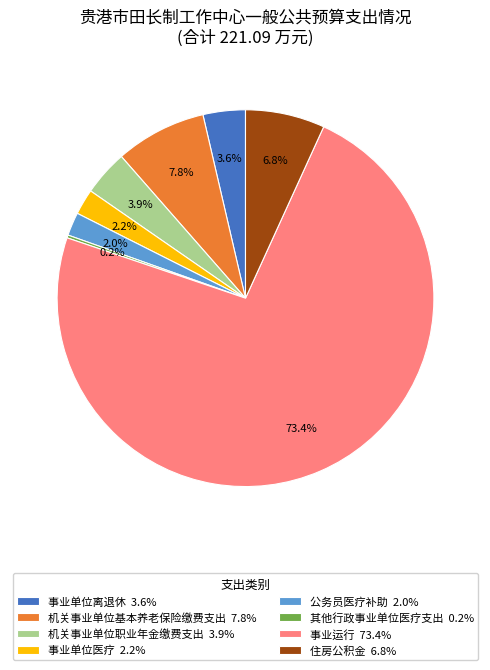

Do 事业单位医疗 2.2% and 住房公积金 6.8% together represent more than half of the pie?

No